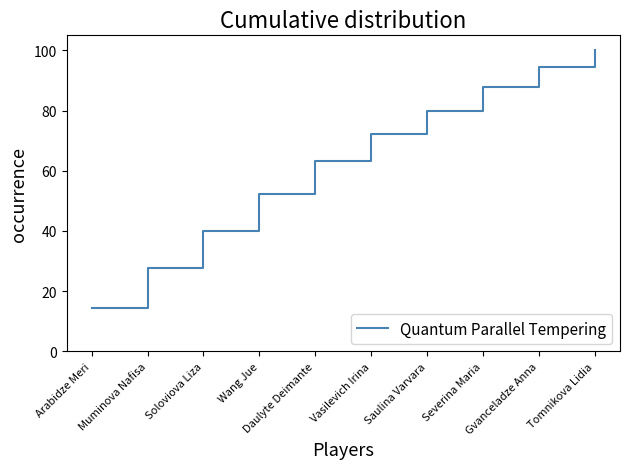

Reading left to right, what are all the values shown in this chart?

14.4	27.8	40.0	52.2	63.3	72.2	80.0	87.8	94.4	100.0